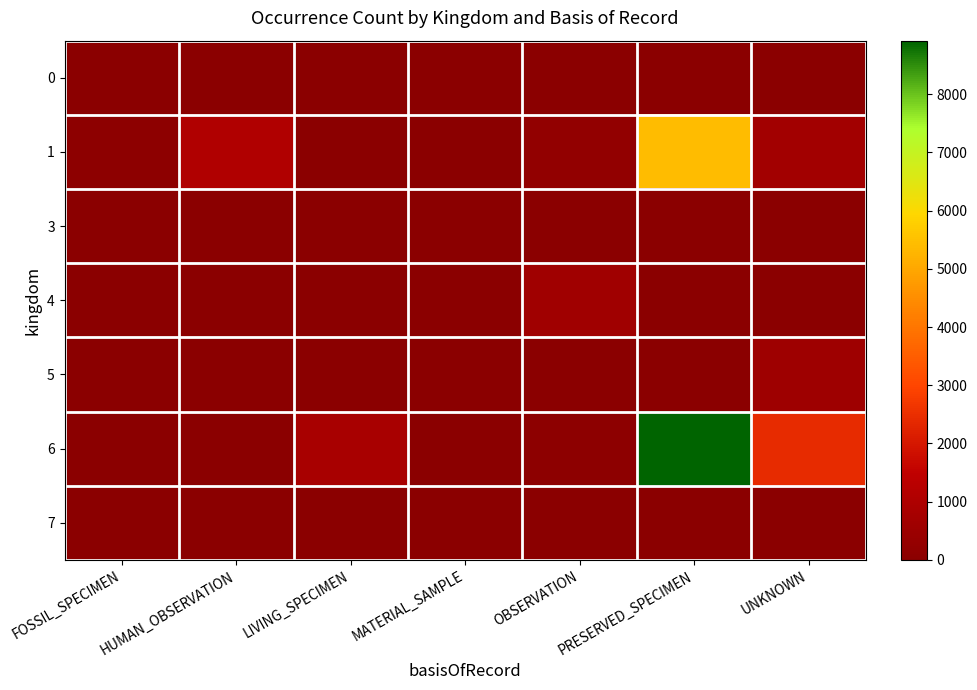

Which label corresponds to the smallest value in the chart?

FOSSIL_SPECIMEN